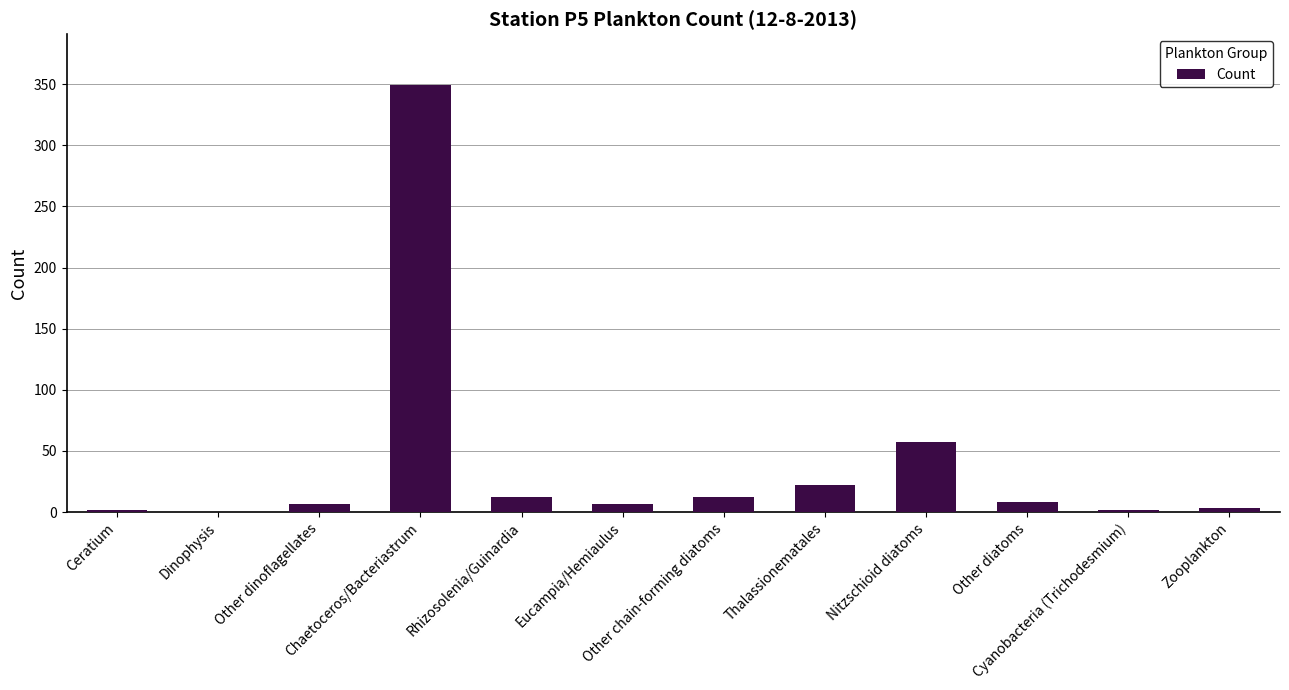

How many distinct data groups are displayed?

1